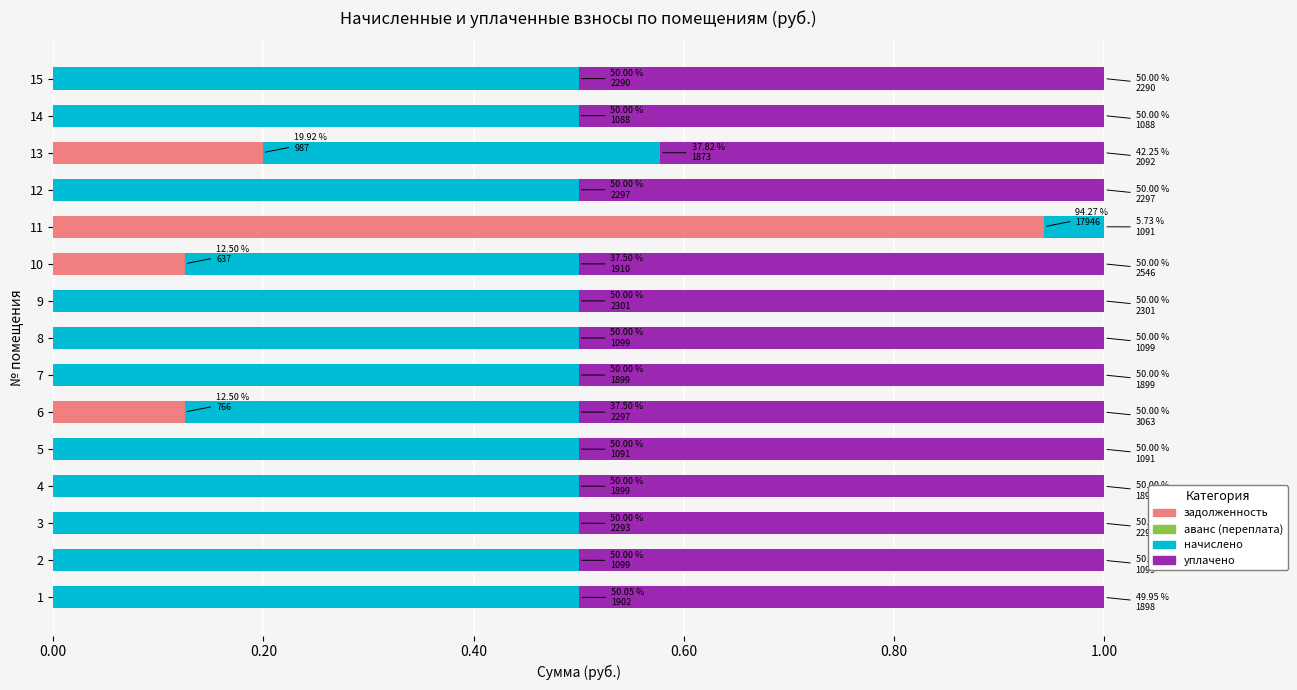

What is the total value across all series at 6?

1.0